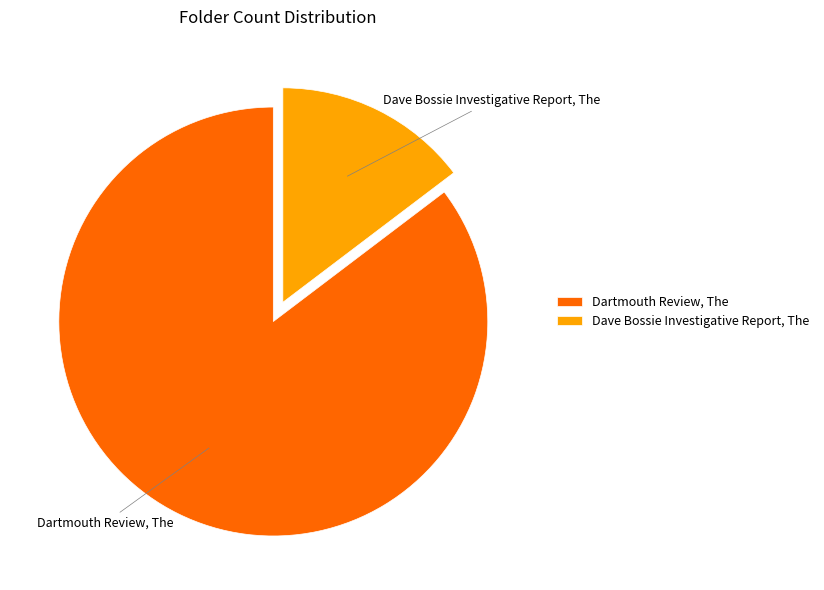

Which slice represents more than half of the pie?

Dartmouth Review, The